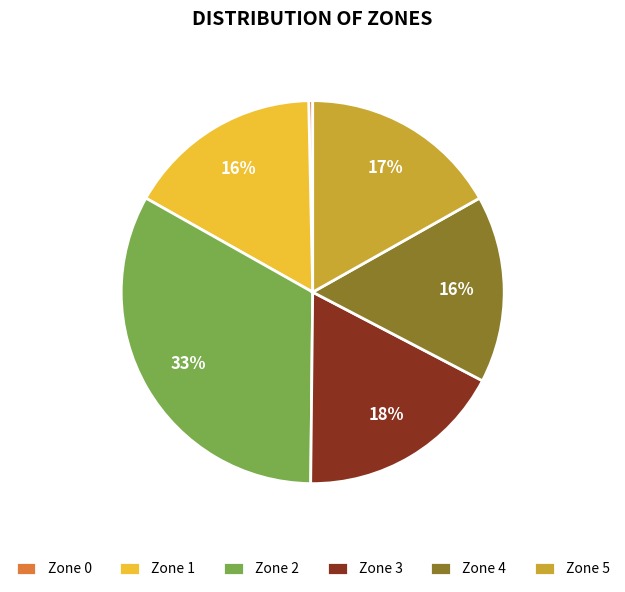

Combined, do Zone 4 and Zone 0 account for over 50%?

No